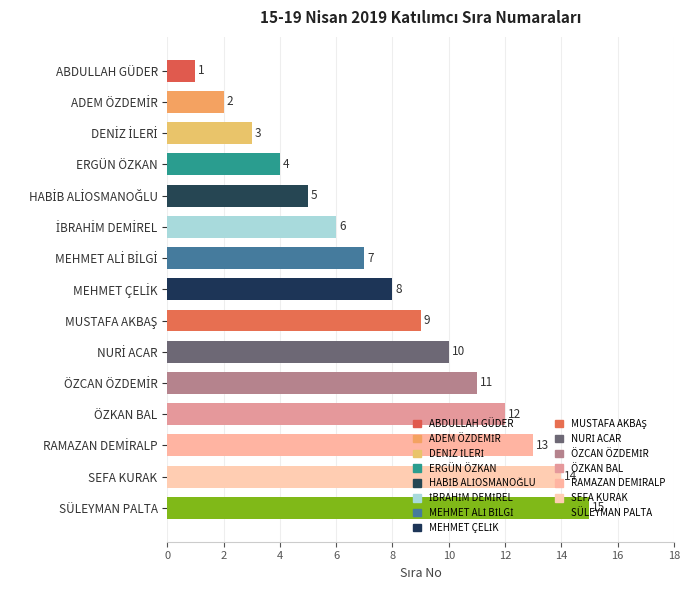

What is the greatest value displayed?

15